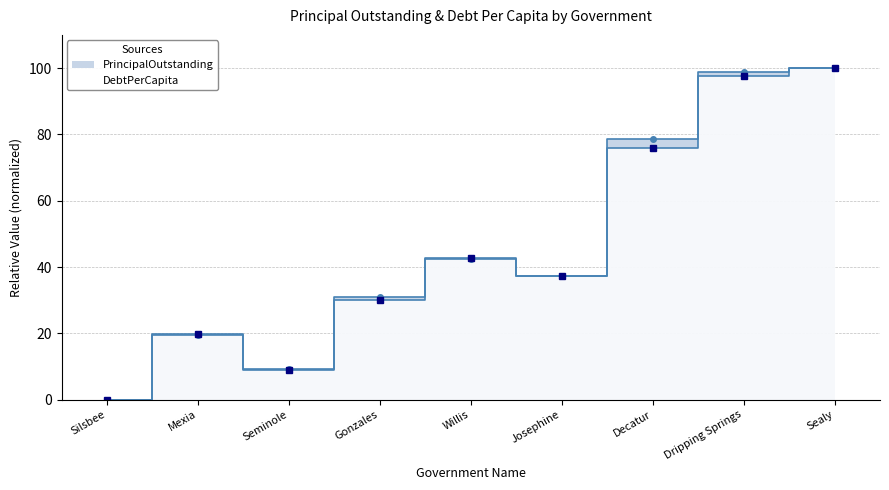

Rank the categories by PrincipalOutstanding value from lowest to highest.

Silsbee, Seminole, Mexia, Gonzales, Josephine, Willis, Decatur, Dripping Springs, Sealy